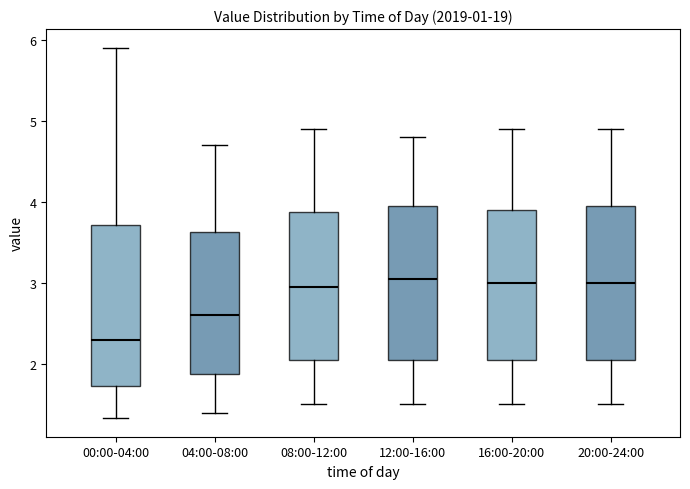

Where does the lower whisker of the box for 04:00-08:00 end on the y-axis? The values are not printed on the chart, so give them approximately, as read against the axis.

1.4